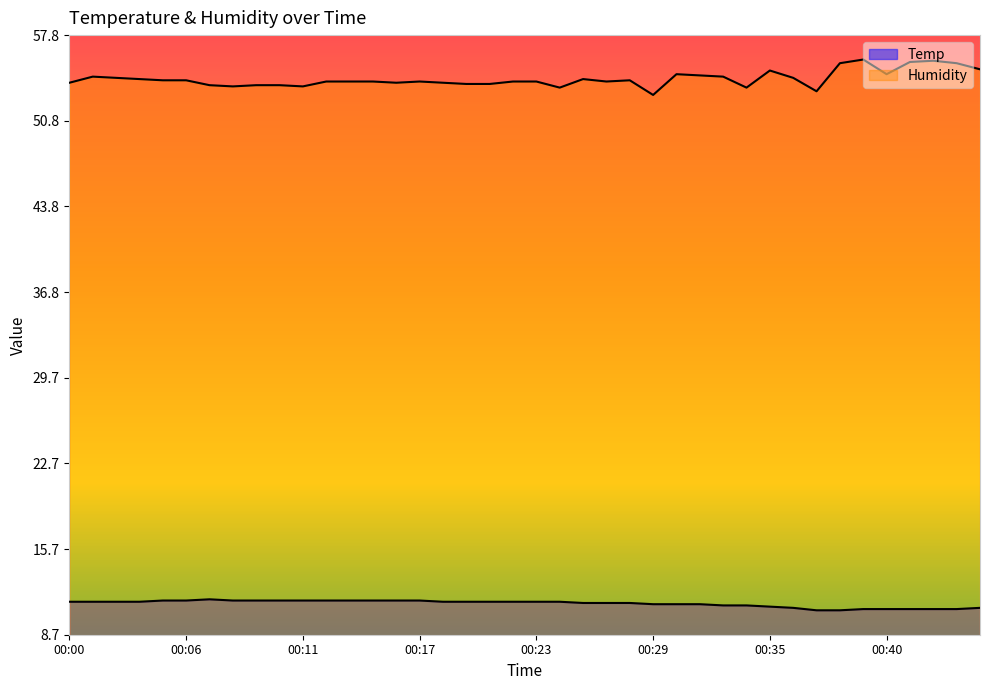

Rank the series at 00:37 from lowest to highest value.

Temp, Humidity